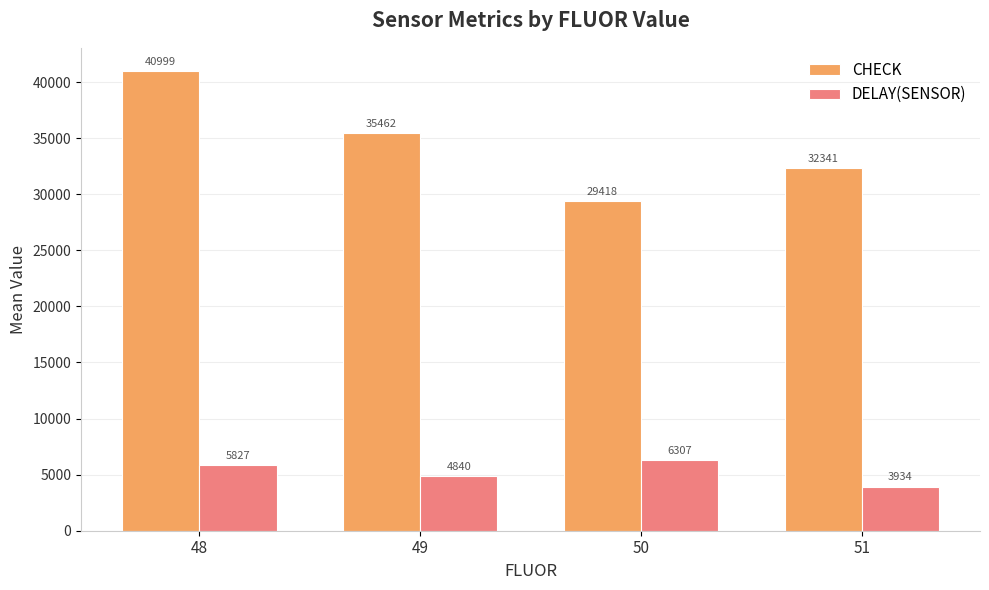

Are the bars horizontal?

No